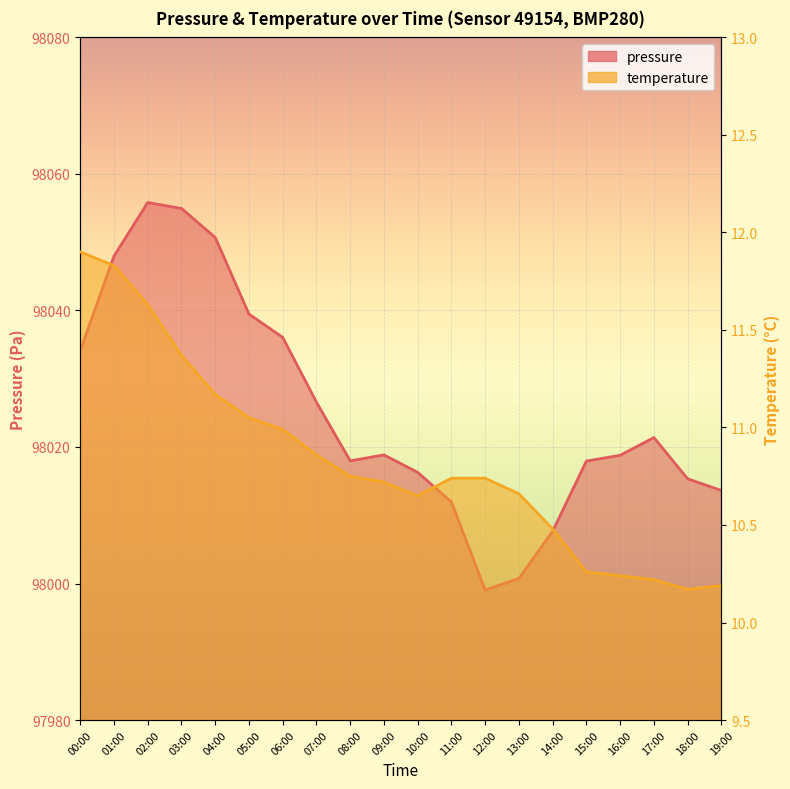

True or false: temperature and pressure intersect in this chart.

False